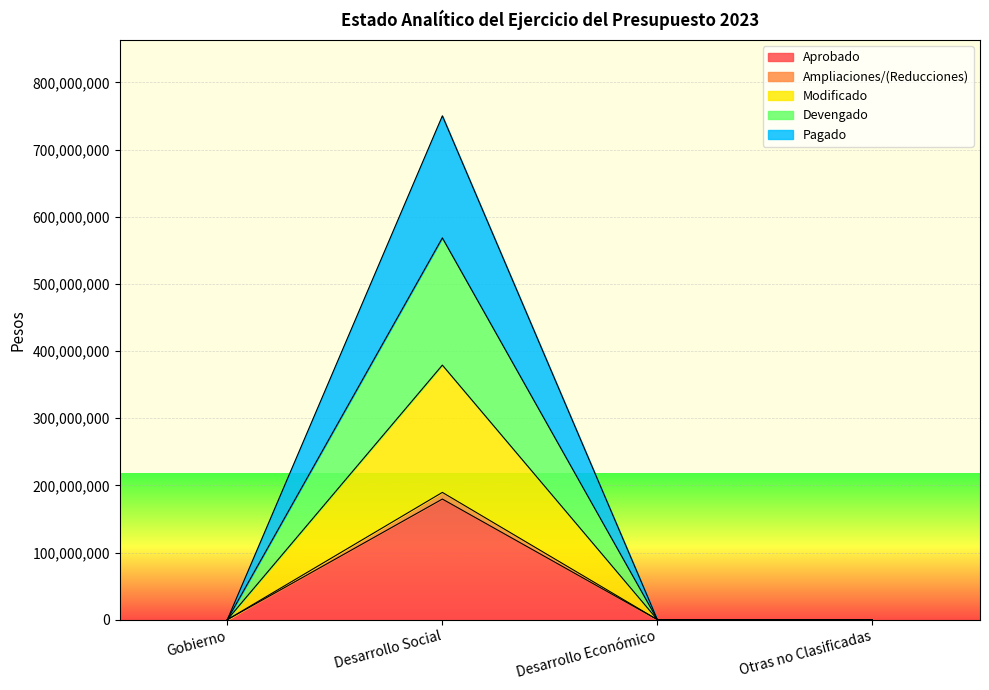

How many interior local peaks does the Aprobado series have?

1